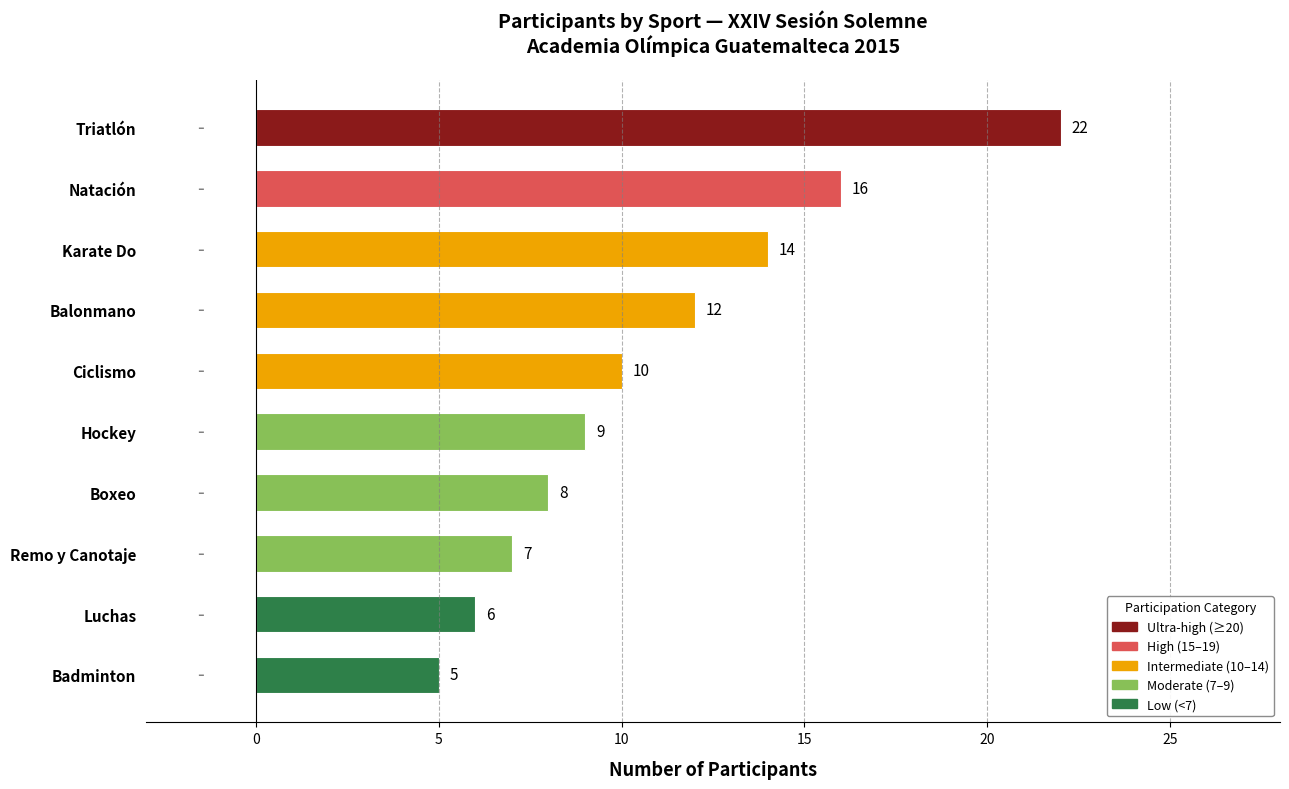

Are the bars grouped side by side (vs. stacked)?

No